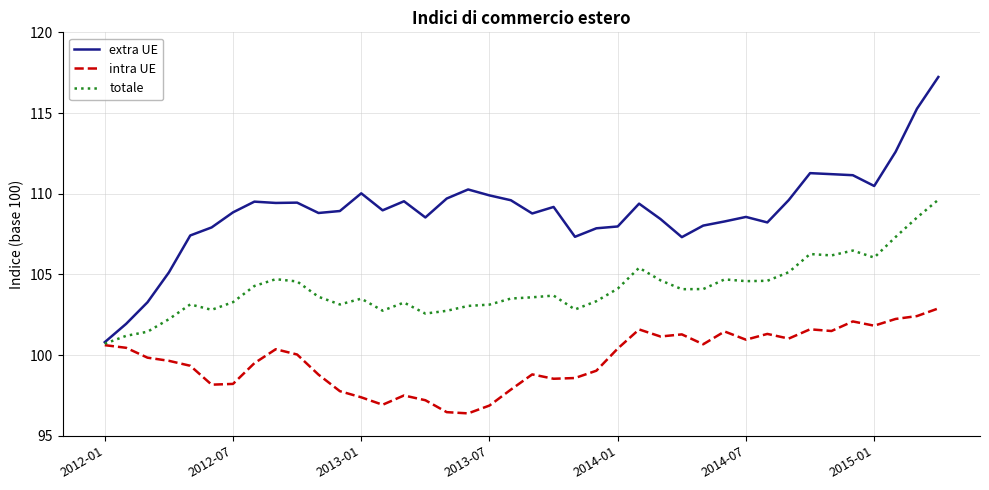

Which series has the widest spread of values?

extra UE